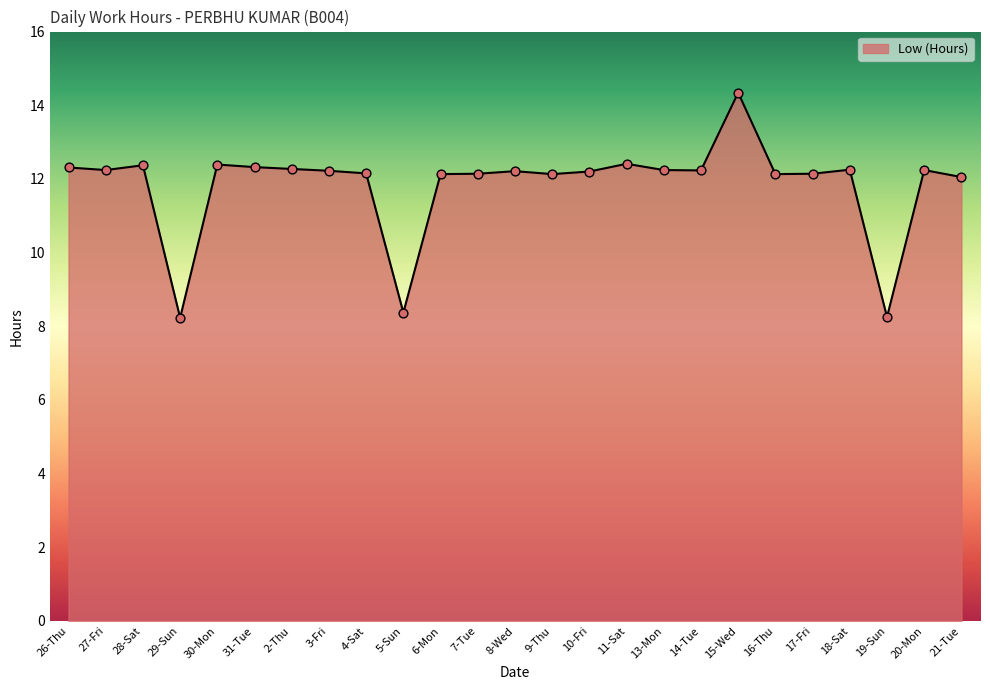

What is the ratio of the value at 2-Thu to the value at 15-Wed?

0.9